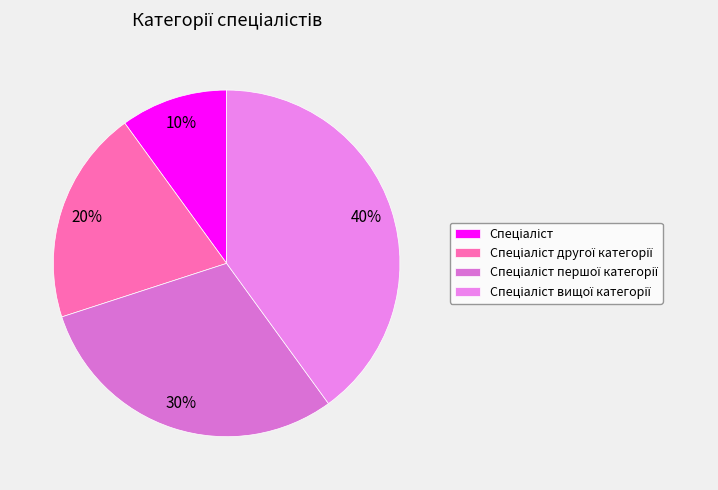

How many slices are in this pie chart?

4